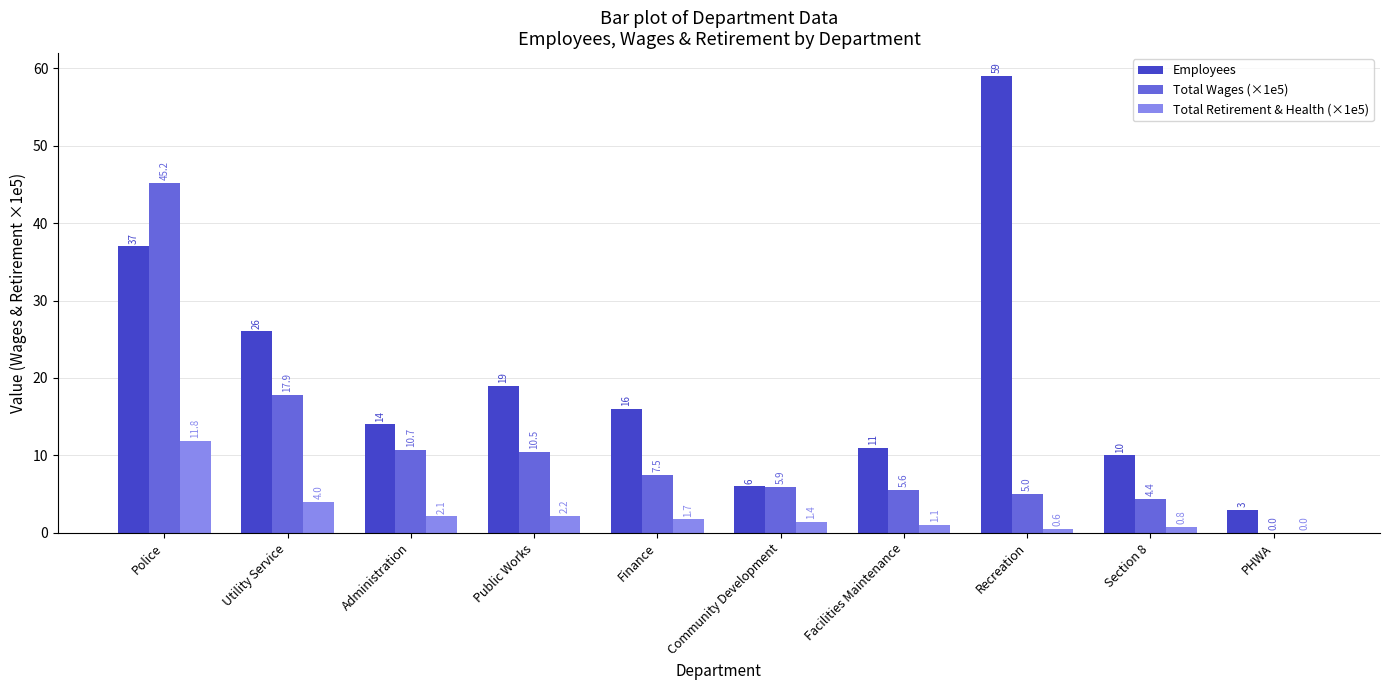

At which label is Employees closest to 31?

Utility Service